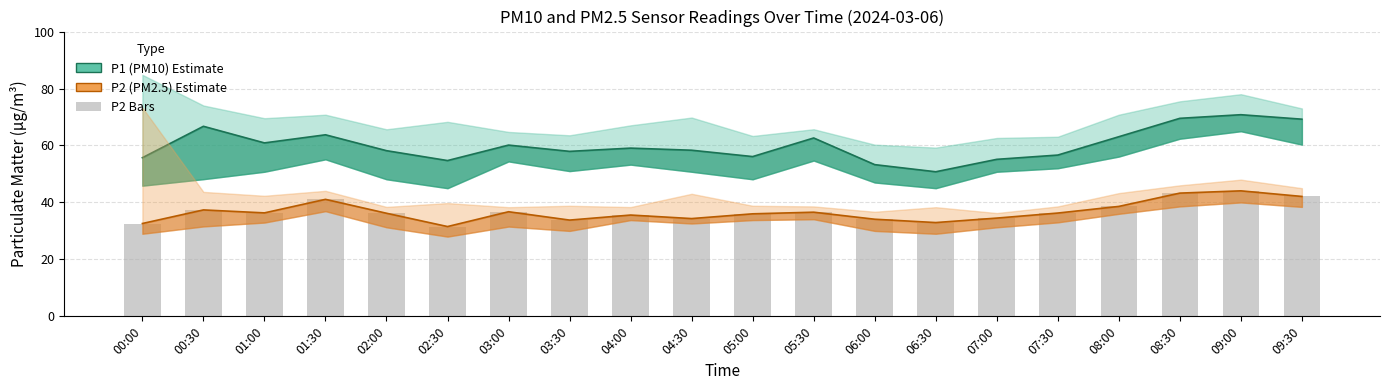

What is the average value of the P2 (PM2.5) series?

36.7